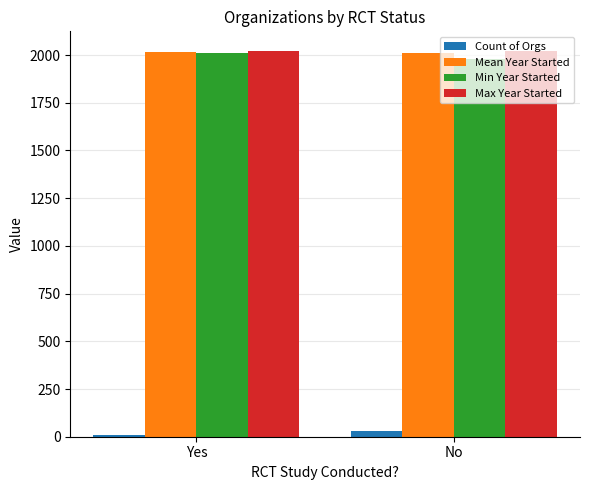

What is the label of the 1st bar from the right?

No